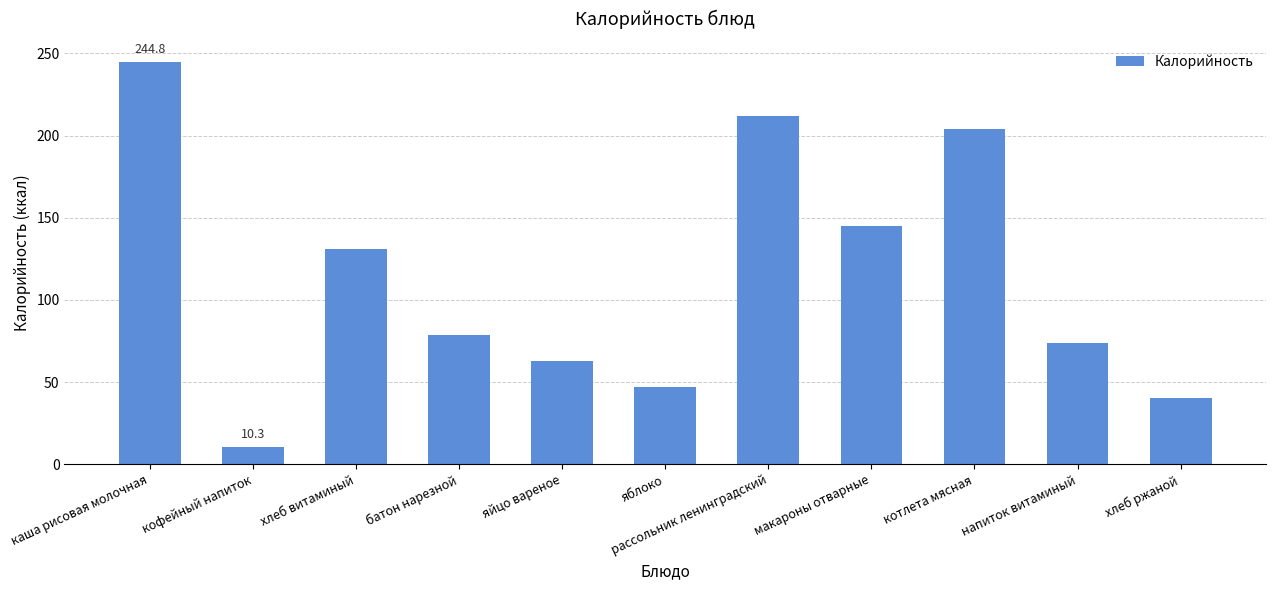

What is the value of the 5th bar from the left?

63.0